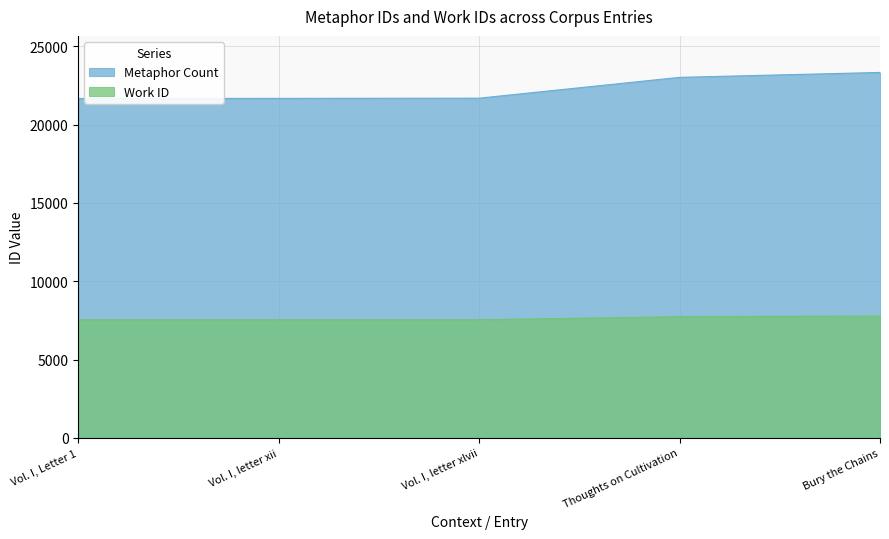

How many distinct data groups are displayed?

2